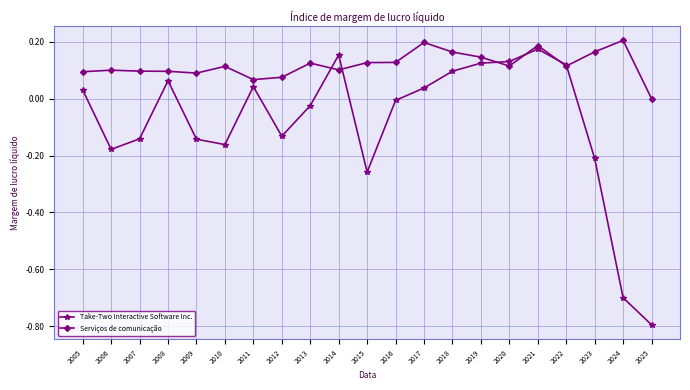

Which series has the widest spread of values?

Take-Two Interactive Software Inc.